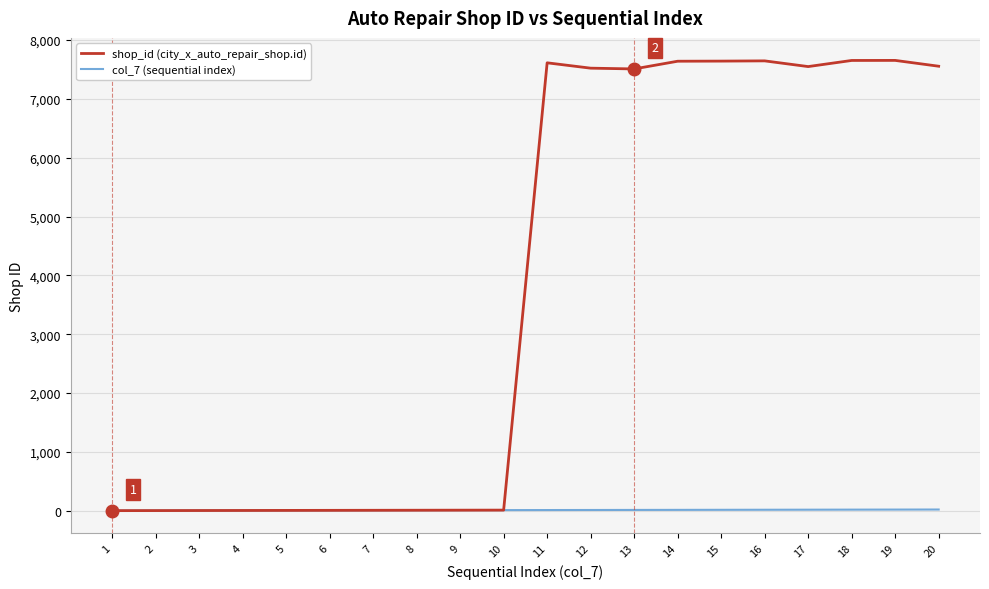

What is the maximum value shown in the chart?

7653